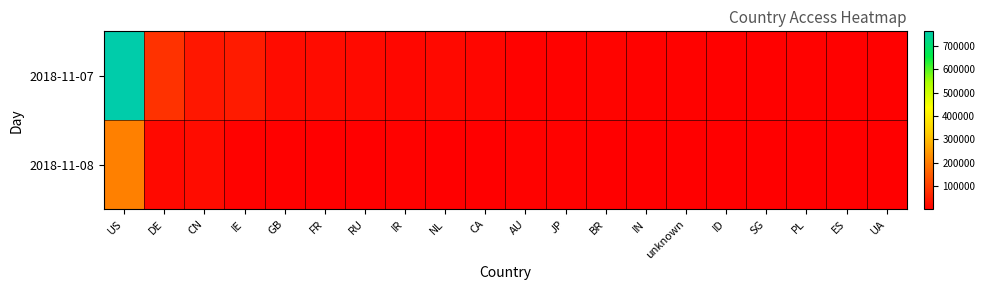

What is the total value across all series at IE?

51071